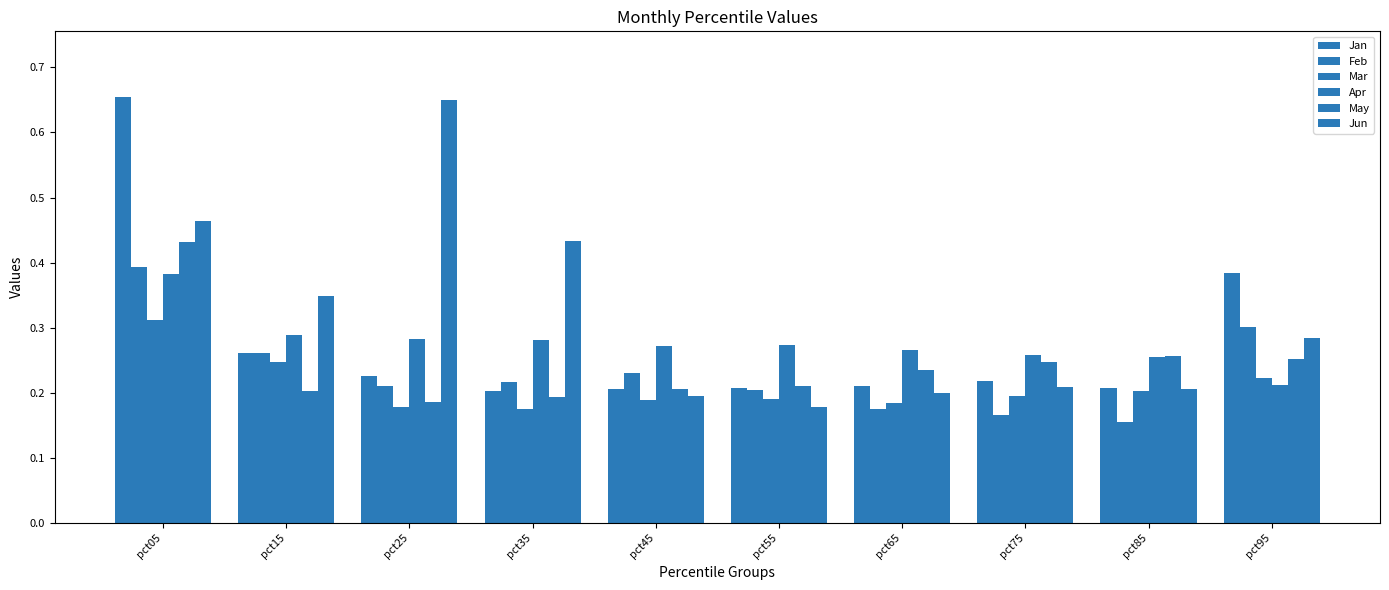

What is the maximum value shown in the chart?

0.7